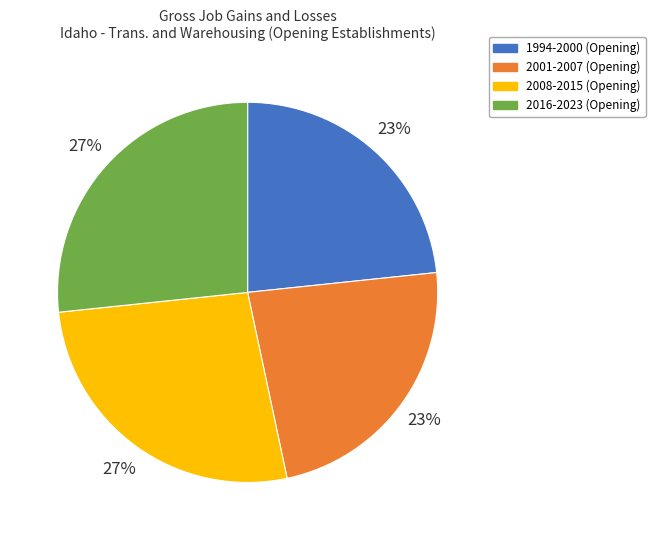

Approximately how many times larger is the value at 1994-2000 (Opening) compared to 2008-2015 (Opening)?

0.9